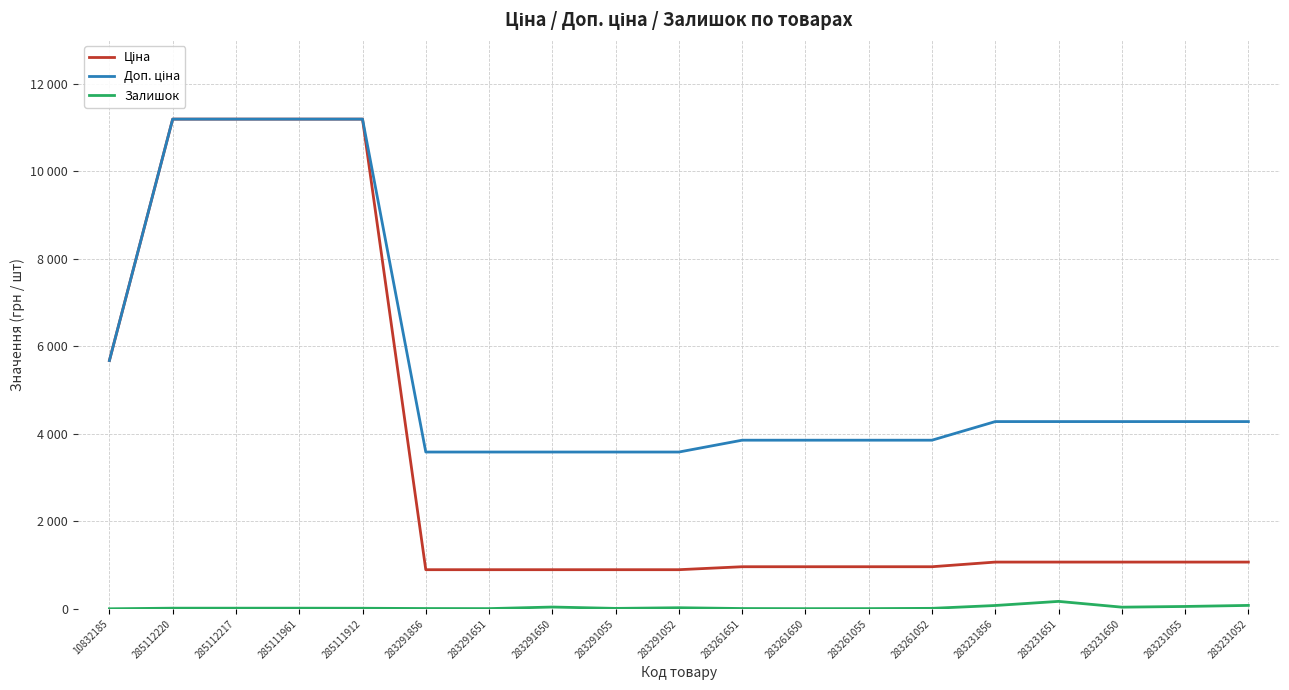

Reading right to left, what are all the values shown in this chart?

Ціна: 1069.8	1069.8	1069.8	1069.8	1069.8	963.5	963.5	963.5	963.5	895.9	895.9	895.9	895.9	895.9	11188.2	11188.2	11188.2	11188.2	5673.8
Доп. ціна: 4279.1	4279.1	4279.1	4279.1	4279.1	3854.0	3854.0	3854.0	3854.0	3583.6	3583.6	3583.6	3583.6	3583.6	11188.2	11188.2	11188.2	11188.2	5673.8
Залишок: 80.0	56.0	40.0	172.0	78.0	13.0	7.0	6.0	9.0	27.0	12.0	43.0	7.0	9.0	15.0	17.0	17.0	17.0	3.0